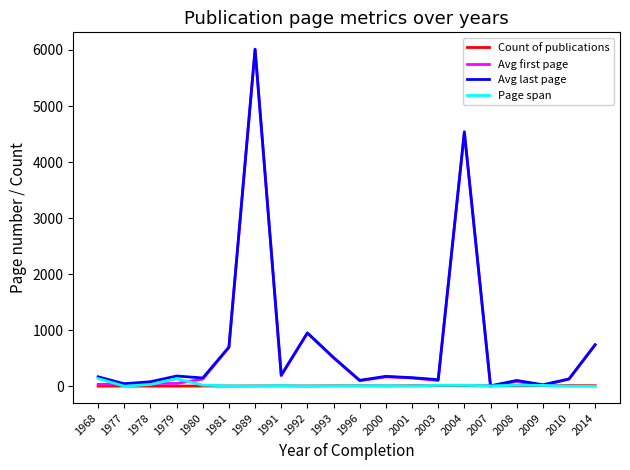

Which series has the widest spread of values?

Avg first page